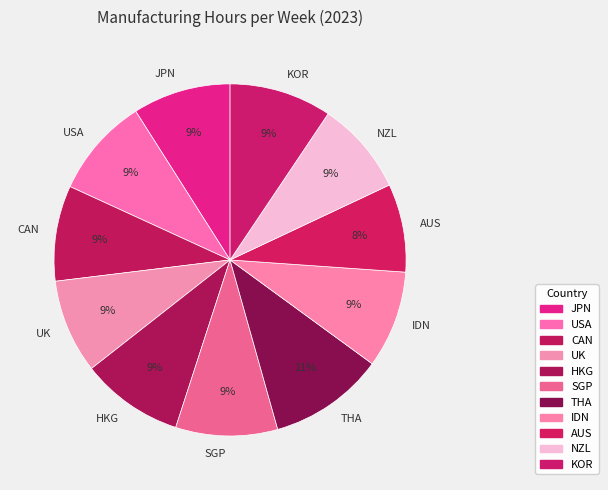

Combined, do CAN and NZL account for over 50%?

No